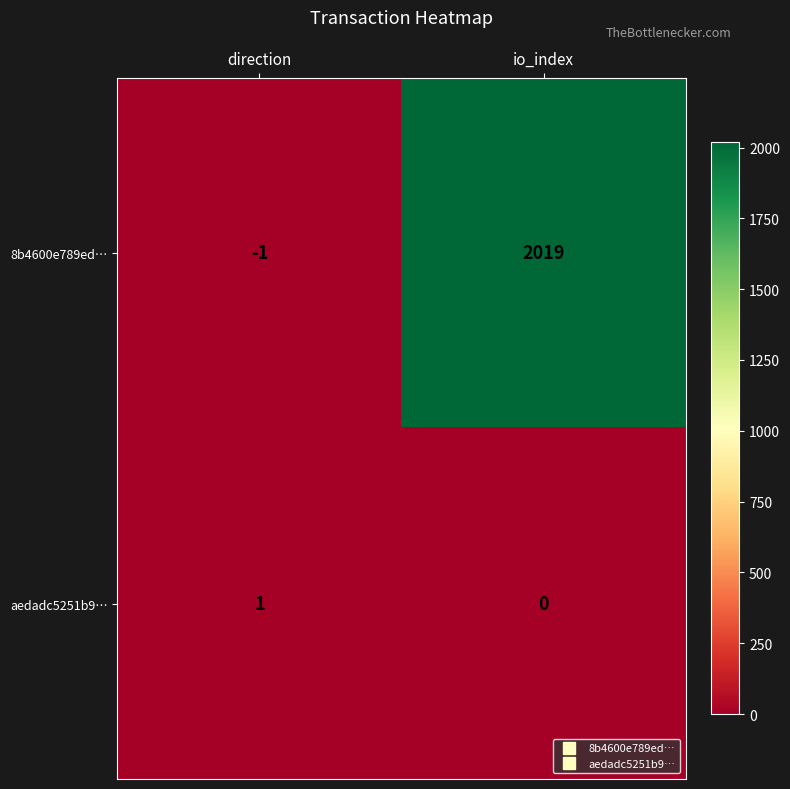

What is the average value of the 8b4600e789ed… series?

1009